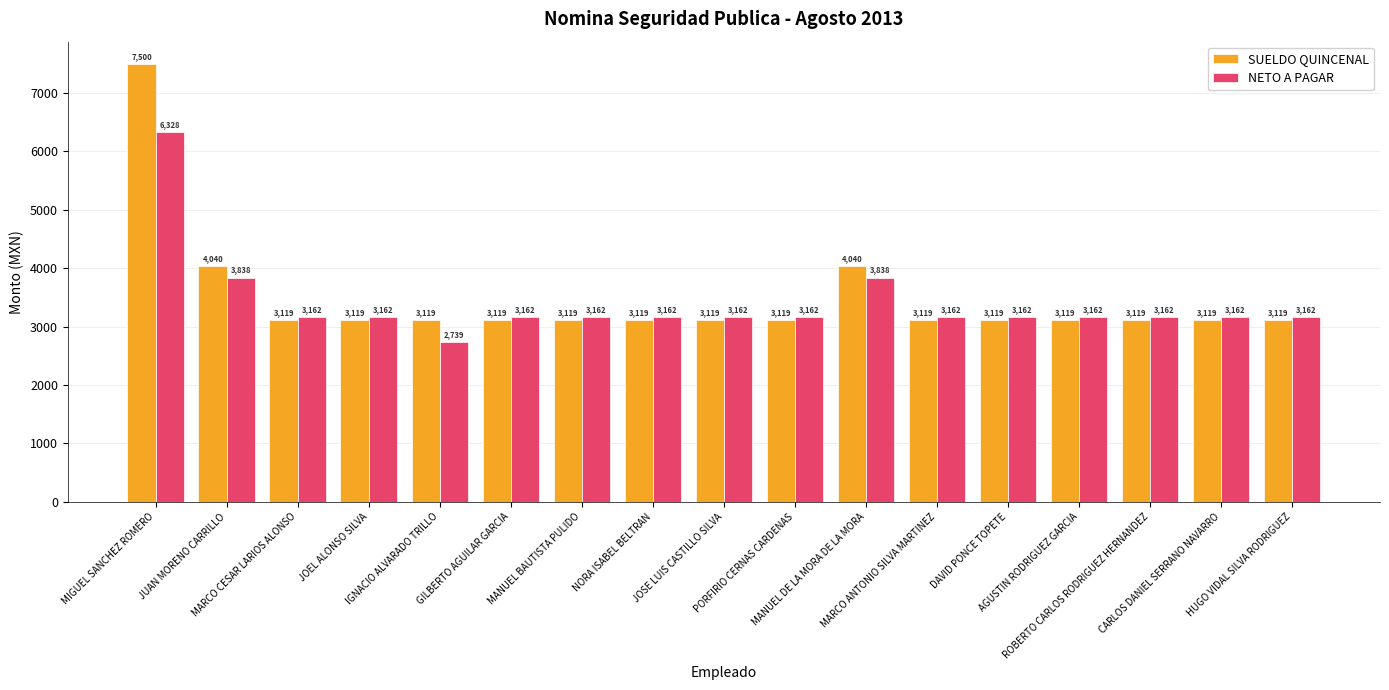

How many data points does each series have?

17